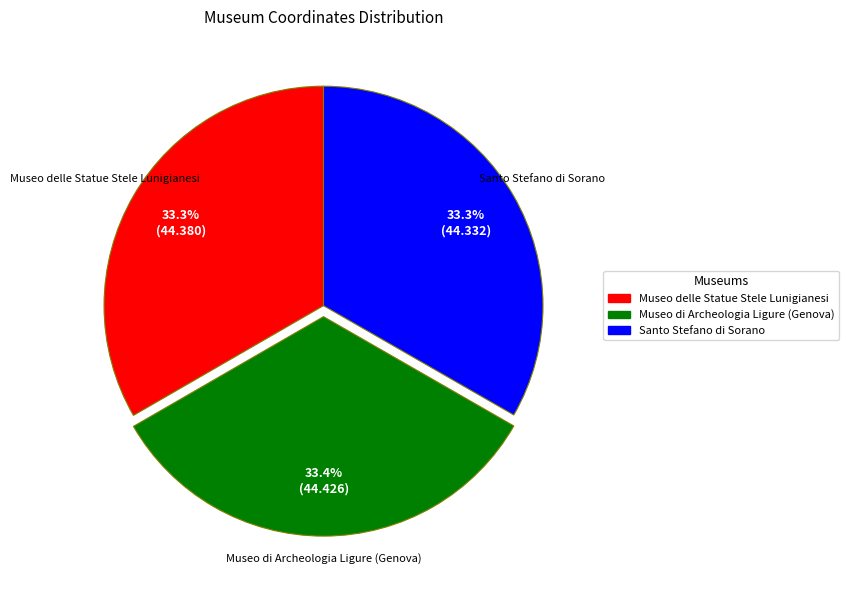

The Museo delle Statue Stele Lunigianesi slice represents 33% of the pie. True or false?

True